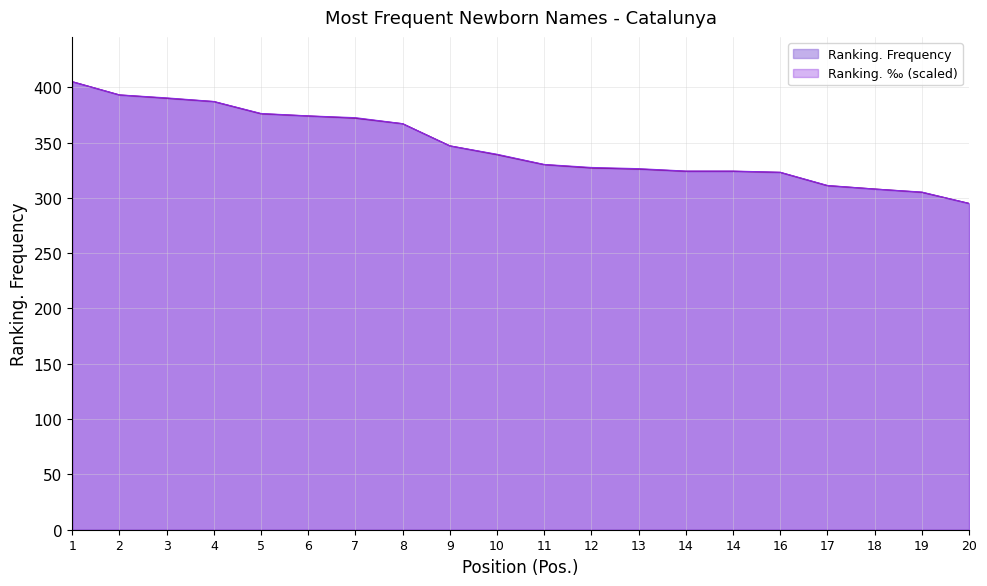

What is the maximum value for Ranking. ‰?

405.0